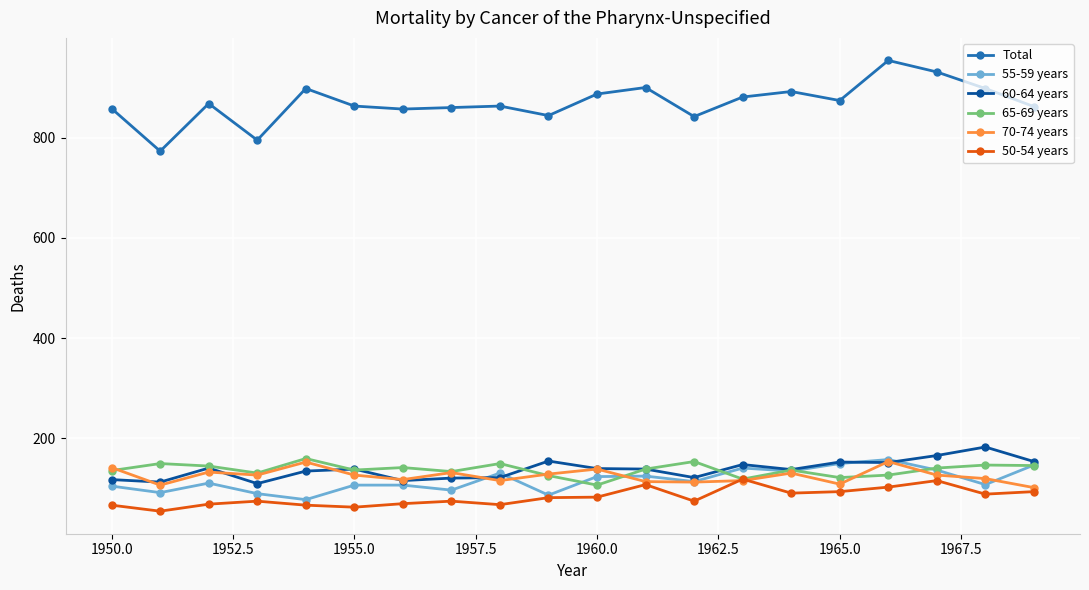

What is the maximum value for Total?

954